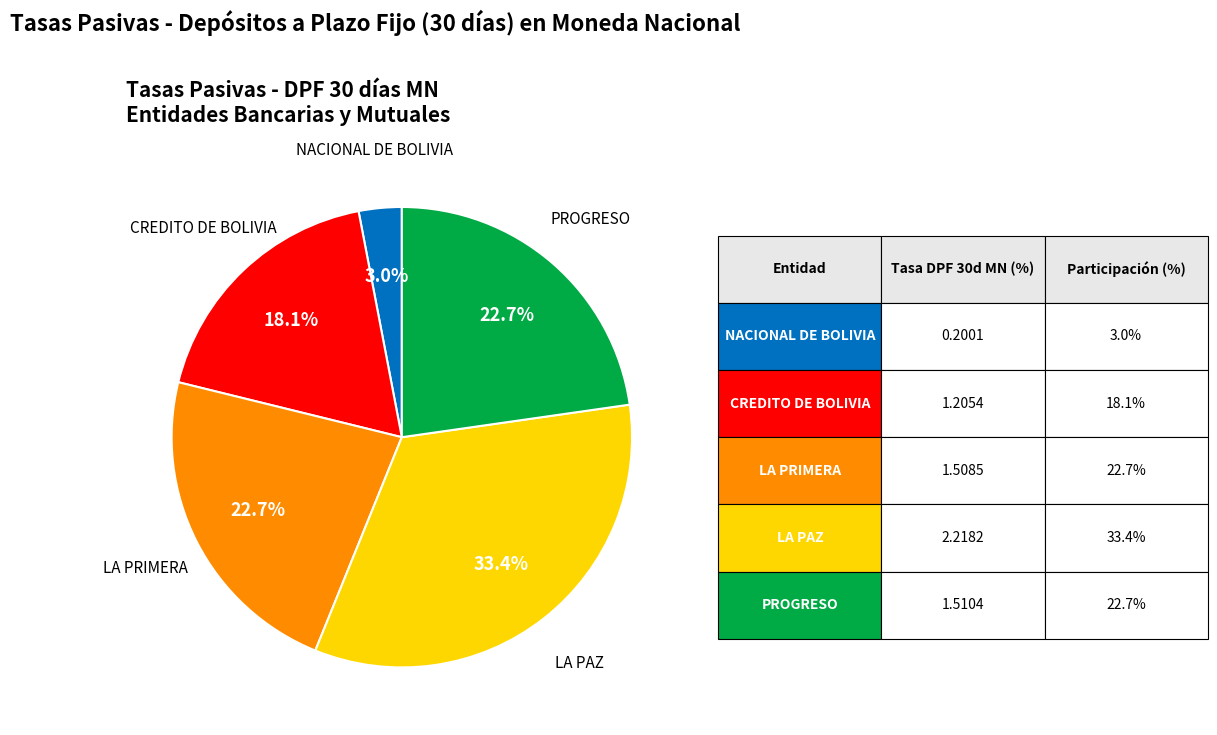

Does PROGRESO account for over 50% of the chart?

No